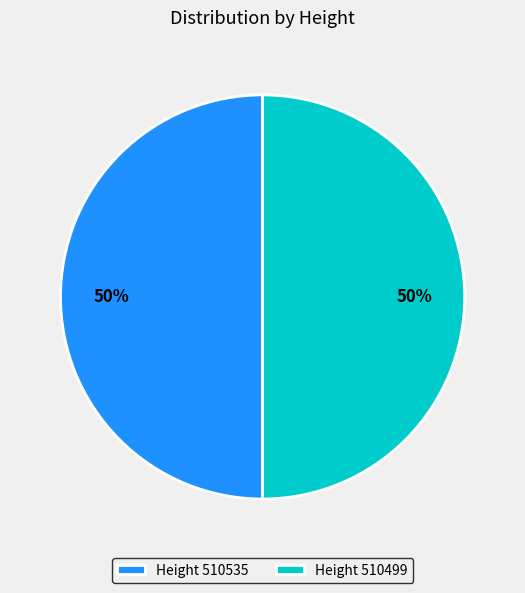

To the nearest percent, what is the average slice percentage?

50%